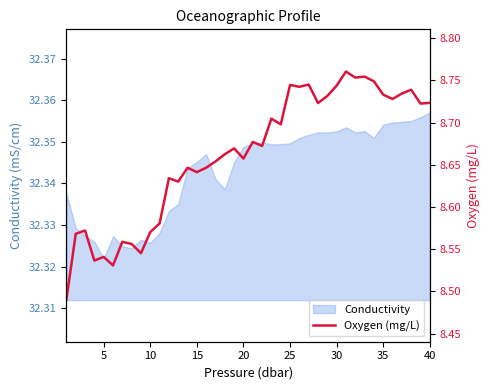

Which has a higher value, 30 or 28?

28